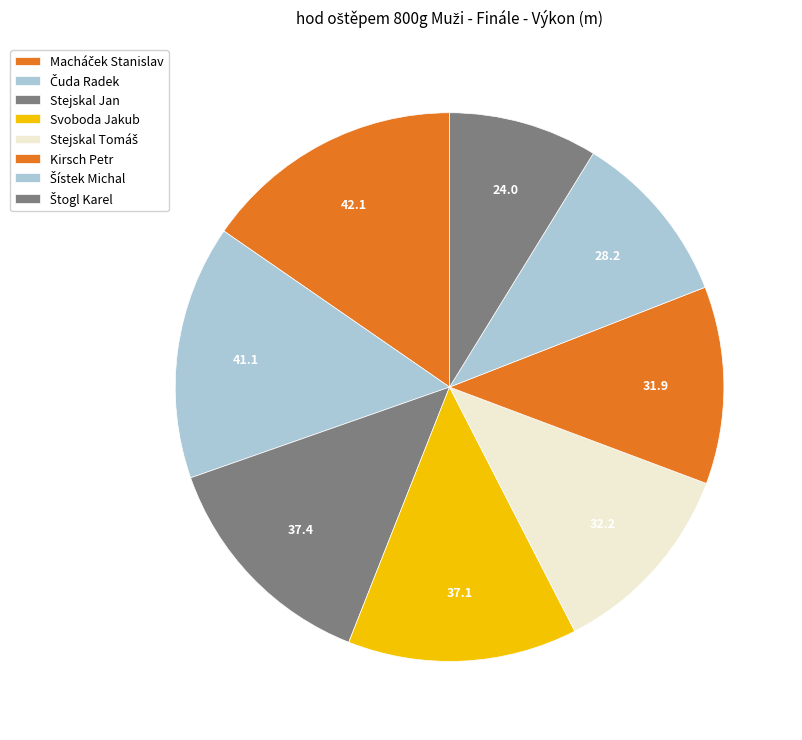

Is there a majority slice in this chart?

No